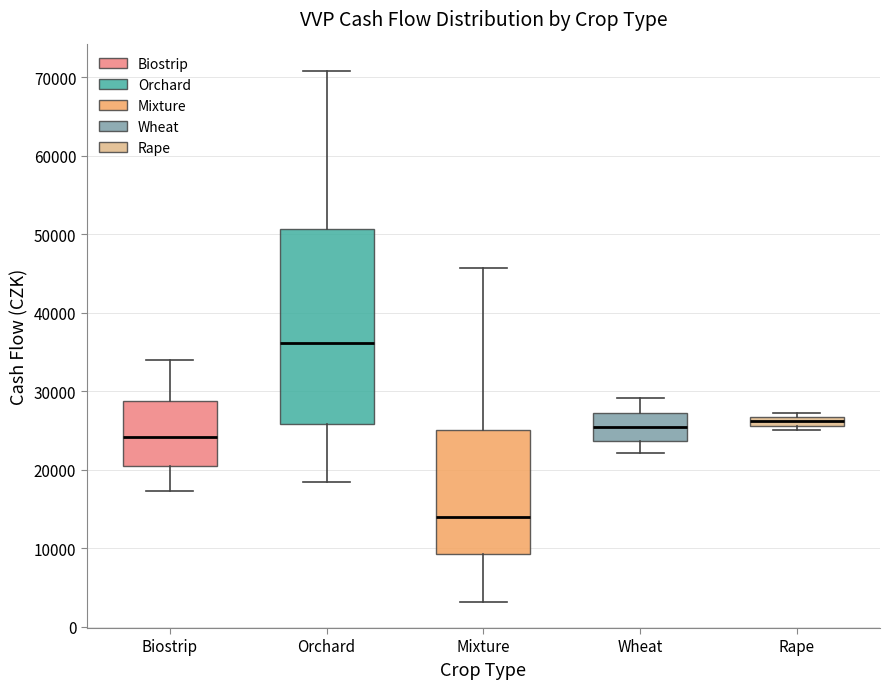

Where is the lower edge of the box for Mixture on the y-axis? The values are not printed on the chart, so give them approximately, as read against the axis.

9000